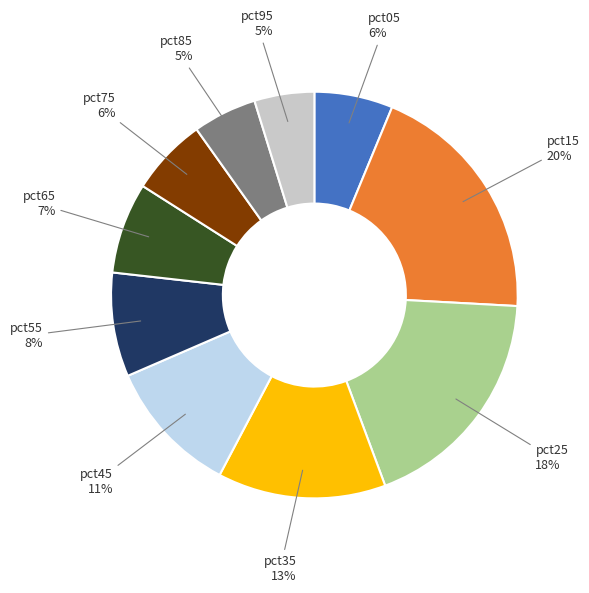

Does any single category account for the majority?

No